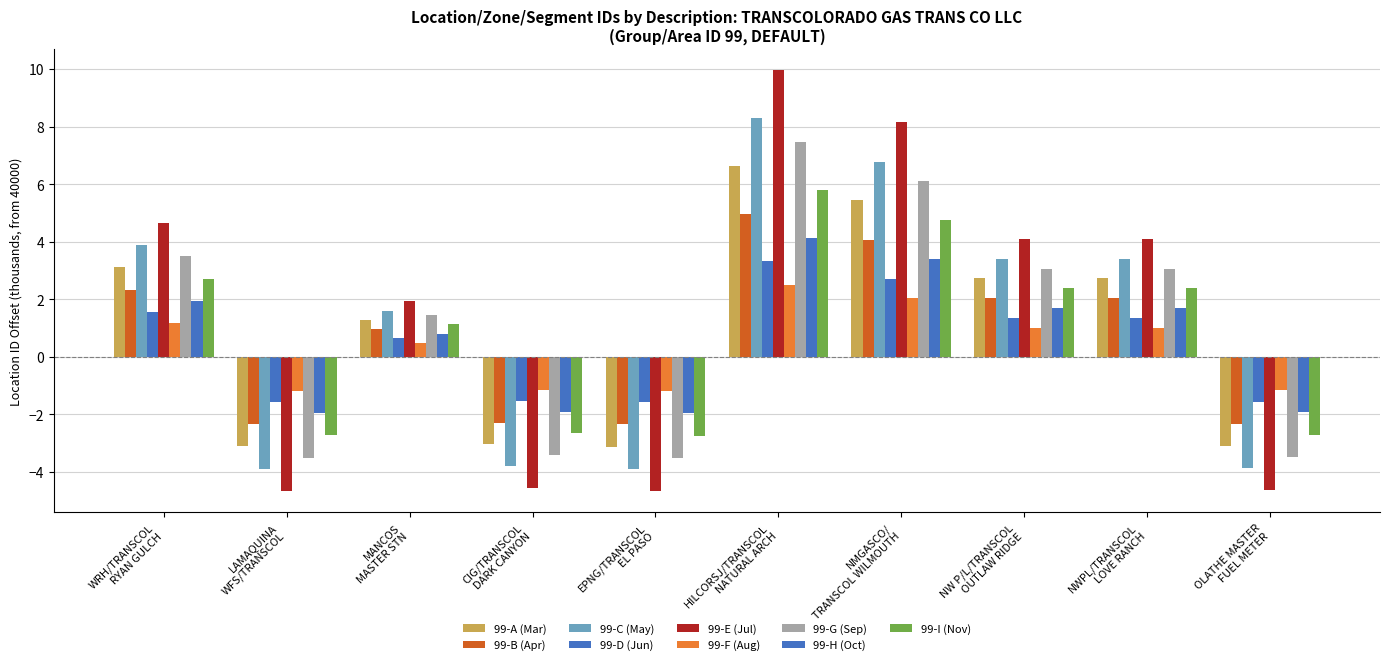

How many groups of bars are there?

10